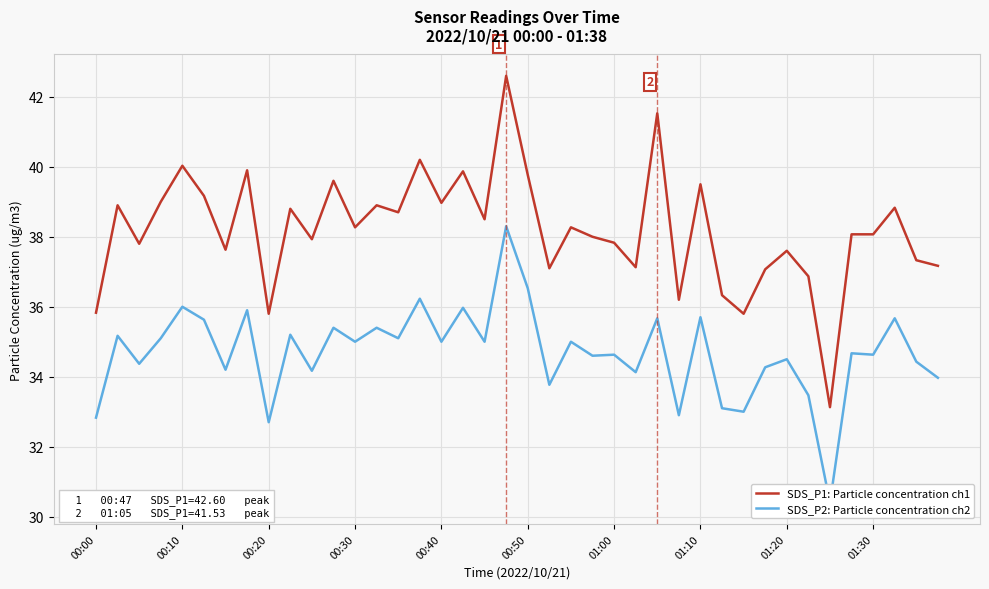

The value of SDS_P1: Particle concentration ch1 at 22 is 38.3. True or false?

True